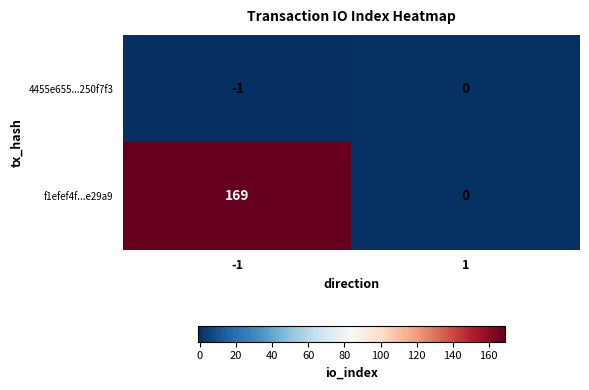

Rank the categories by 4455e655...250f7f3 value from lowest to highest.

-1, 1